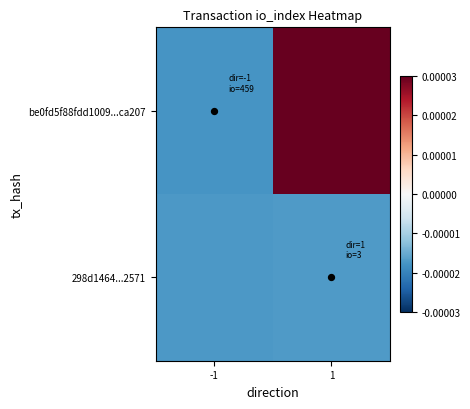

Reading left to right, what are all the values shown in this chart?

be0fd5f88fdd1009...ca207: -1=-0.0	1=0.0
298d1464...2571: -1=-0.0	1=-0.0